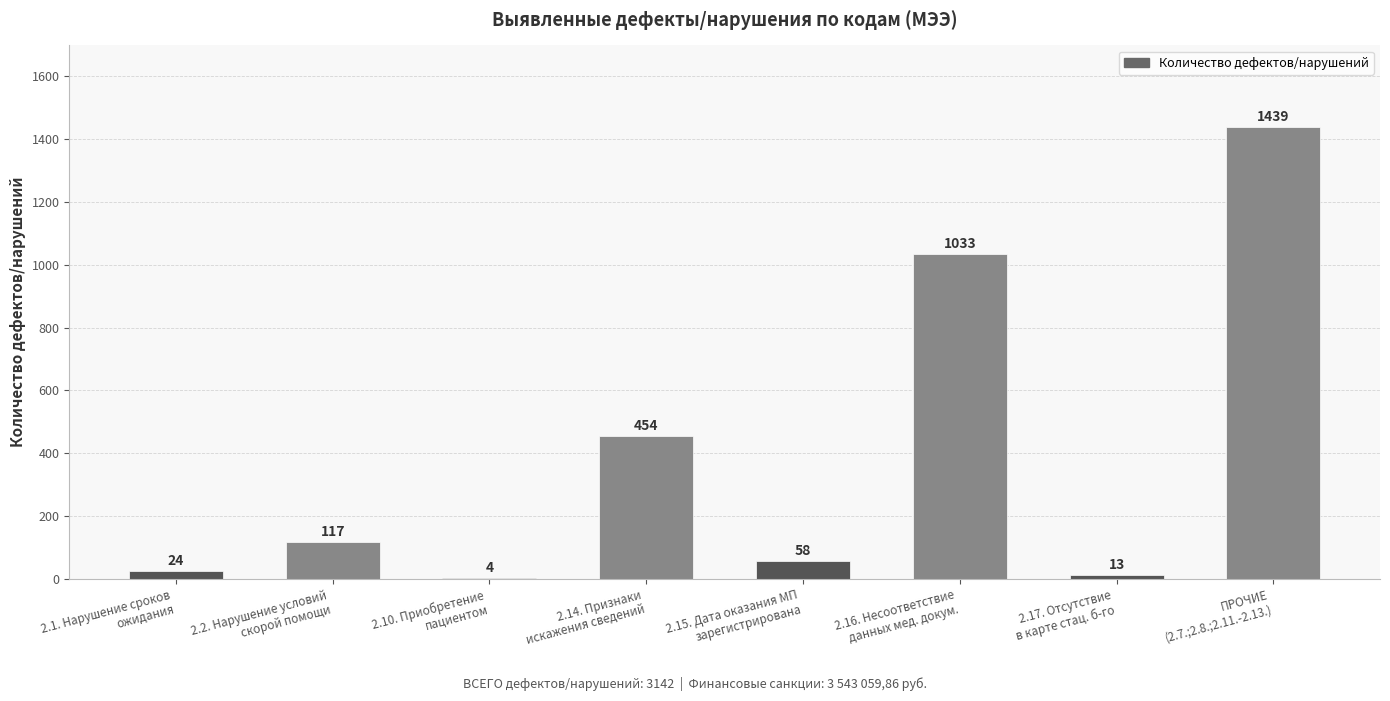

Count the number of data series in this chart.

1